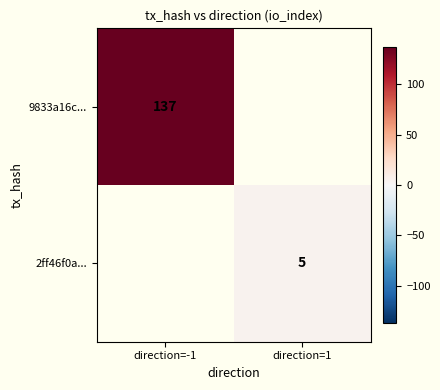

At how many categories does at least one series exceed 65?

1